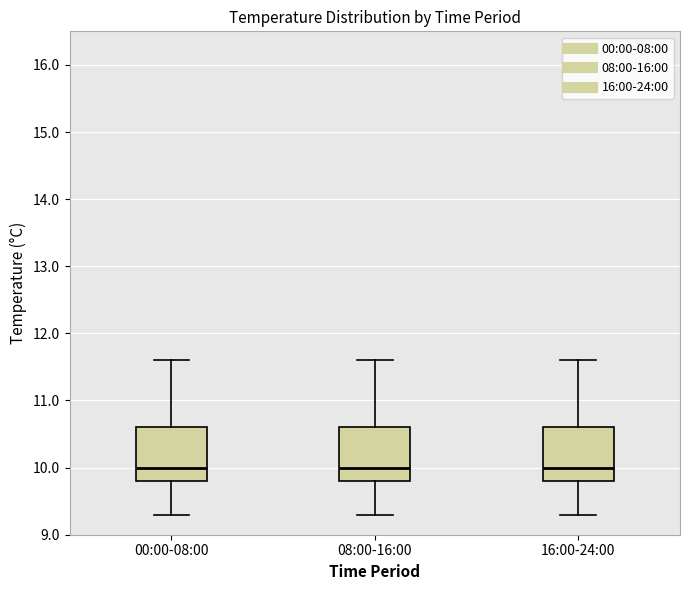

Reading left to right, transcribe this box plot: for each box, give where its median line is, the range the box spans, and where its two whiskers end, as read against the y-axis. The values are not printed on the chart, so give them approximately, as read against the axis.

00:00-08:00: median 10.0, box 9.8 to 10.6, whiskers 9.3 to 11.6
08:00-16:00: median 10.0, box 9.8 to 10.6, whiskers 9.3 to 11.6
16:00-24:00: median 10.0, box 9.8 to 10.6, whiskers 9.3 to 11.6